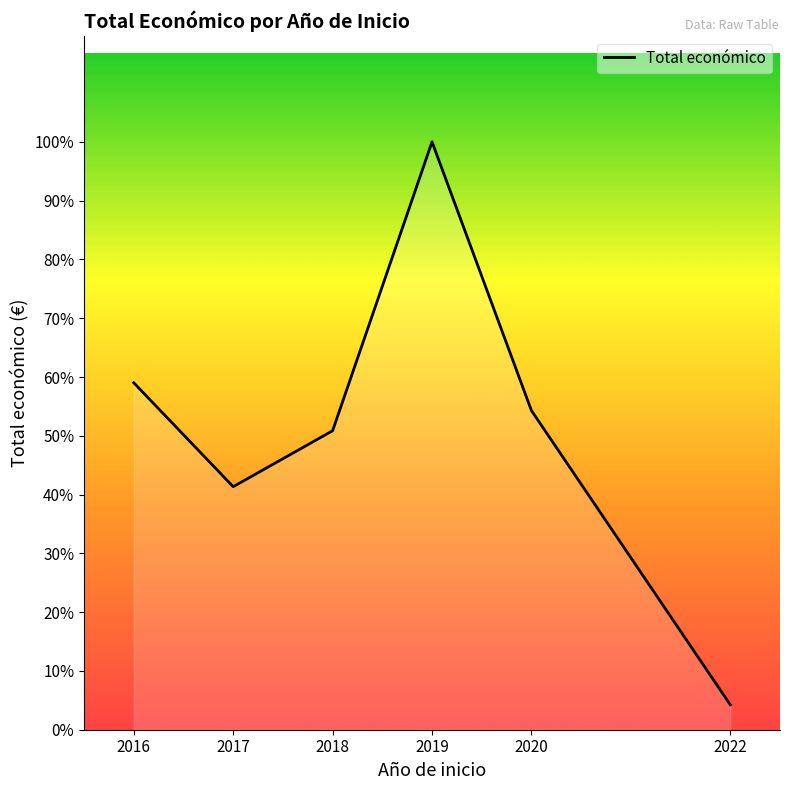

Approximately how many times larger is the value at 2020 compared to 2018?

1.1